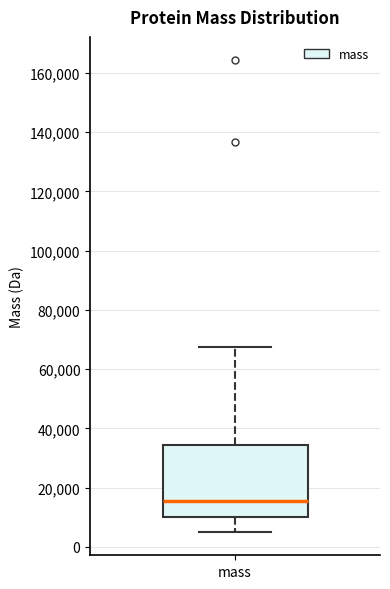

Transcribe this box plot: give where the median line is, the range the box spans, and where the two whiskers end, as read against the y-axis. The values are not printed on the chart, so give them approximately, as read against the axis.

median 16000, box 10000 to 34000, whiskers 6000 to 68000